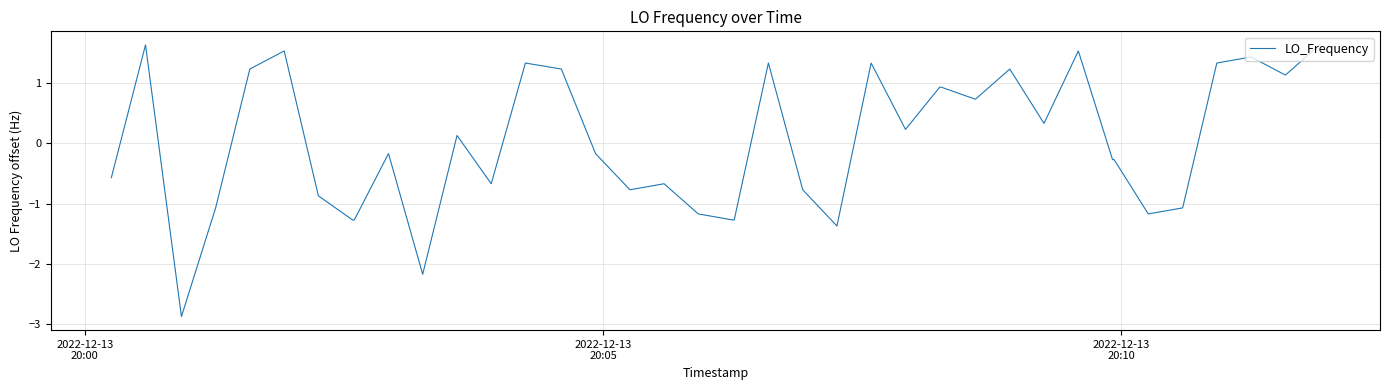

What is the maximum value shown in the chart?

1.6